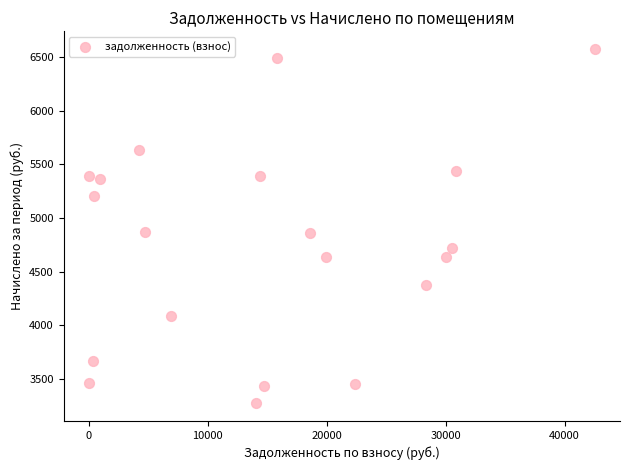

What is the range of Y values (max minus min)?

3302.4